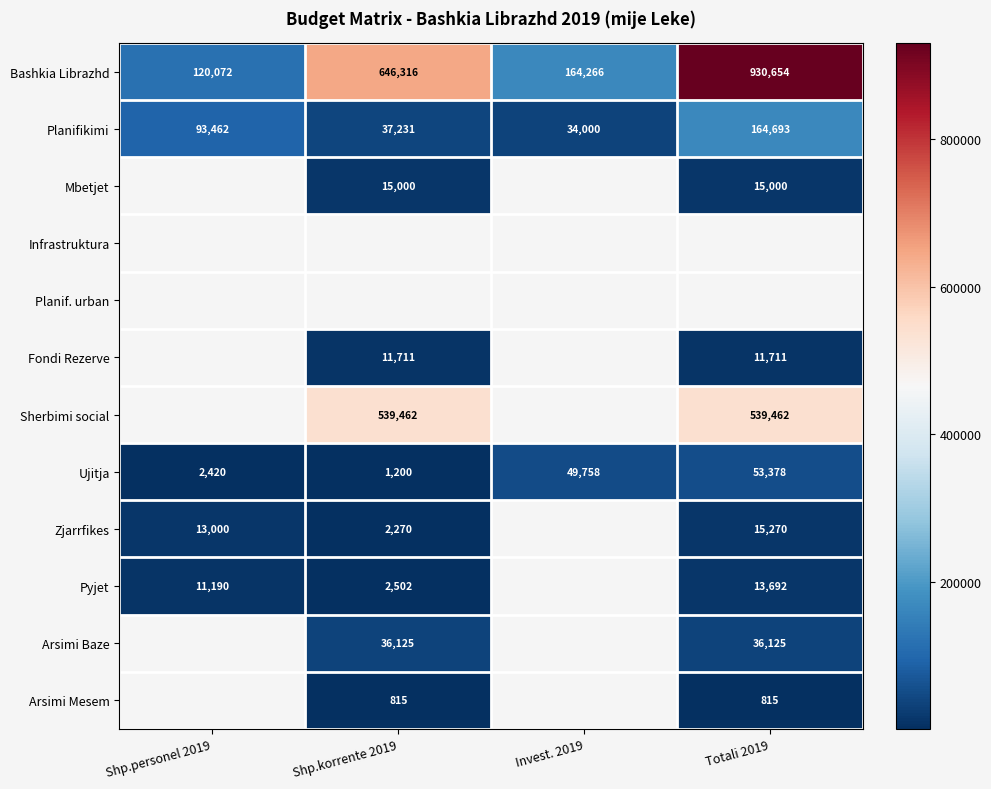

Is it true that Fondi Rezerve equals 11711 at Totali 2019?

True